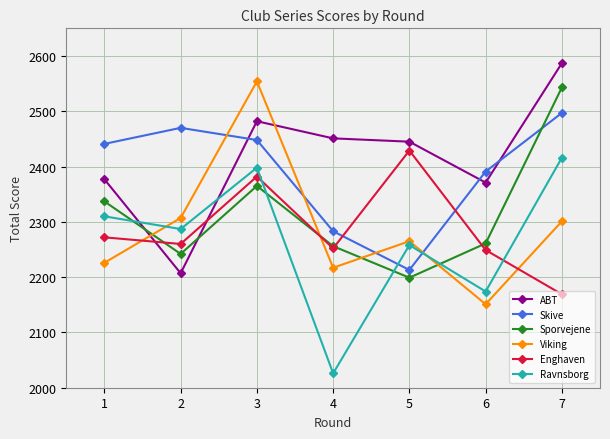

Reading left to right, transcribe all the data shown in this chart.

ABT: 2377	2207	2482	2451	2445	2371	2587
Skive: 2441	2470	2448	2283	2213	2391	2497
Sporvejene: 2337	2242	2365	2256	2199	2261	2543
Viking: 2226	2307	2554	2217	2265	2151	2301
Enghaven: 2272	2260	2382	2252	2429	2249	2169
Ravnsborg: 2310	2287	2398	2026	2258	2174	2416